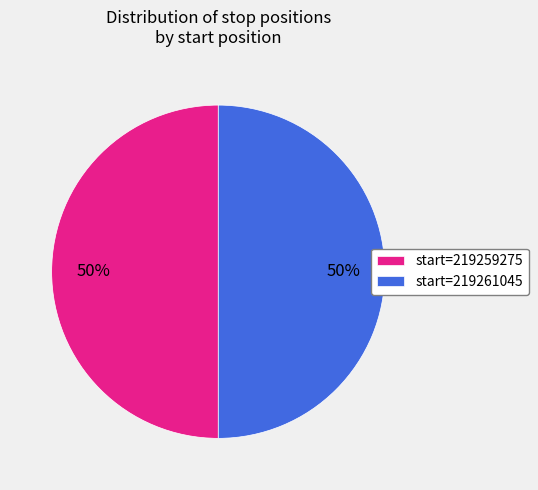

Is it true that start=219259275 is 64% of the pie?

False